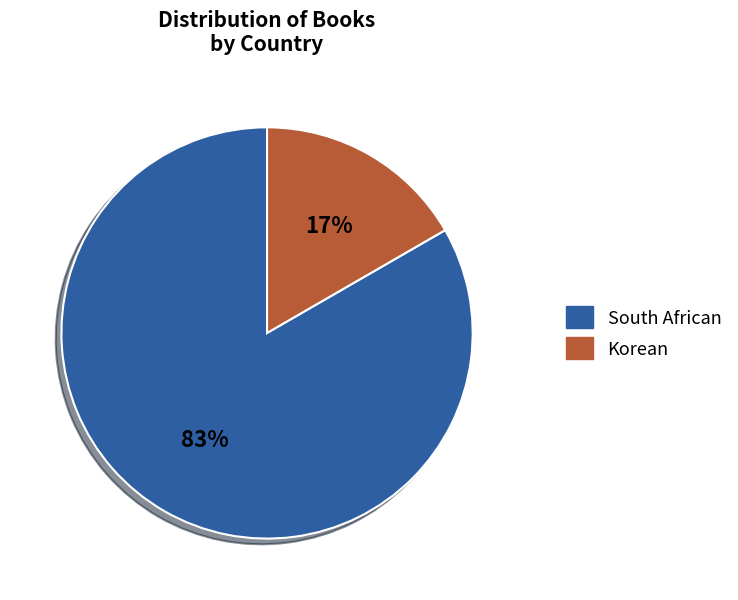

True or false: Korean accounts for 17% of the total.

True